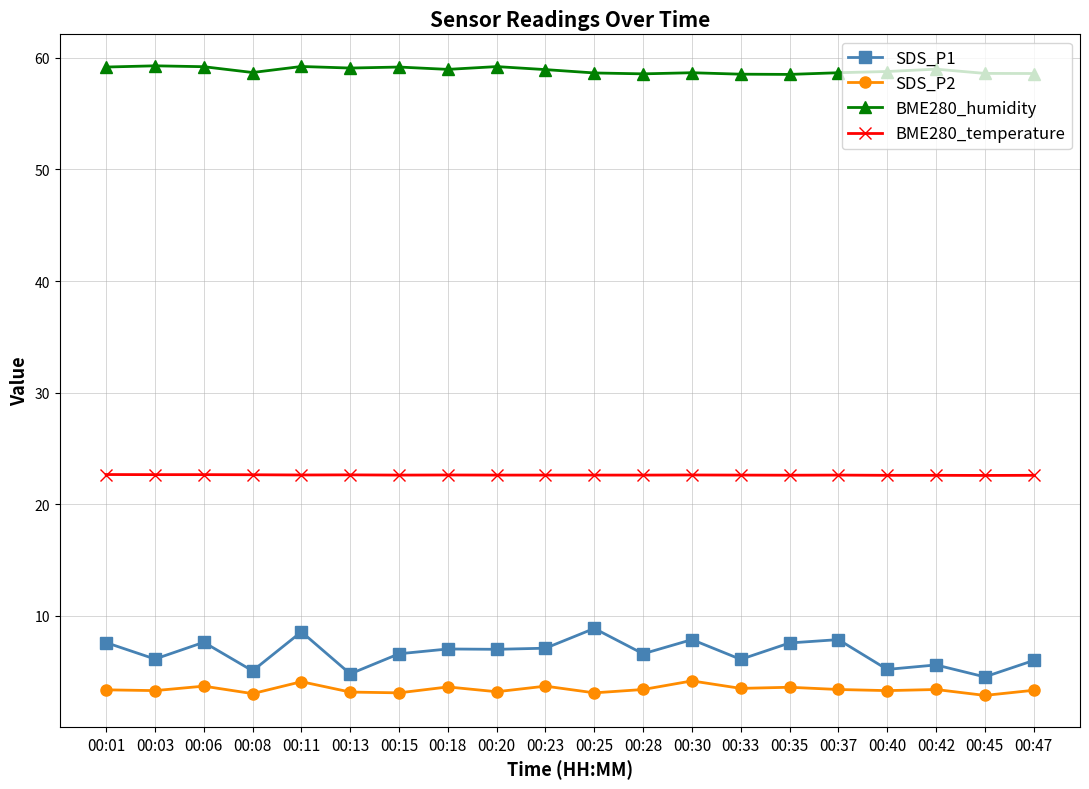

Is it true that SDS_P2 equals 6.4 at 00:35?

False